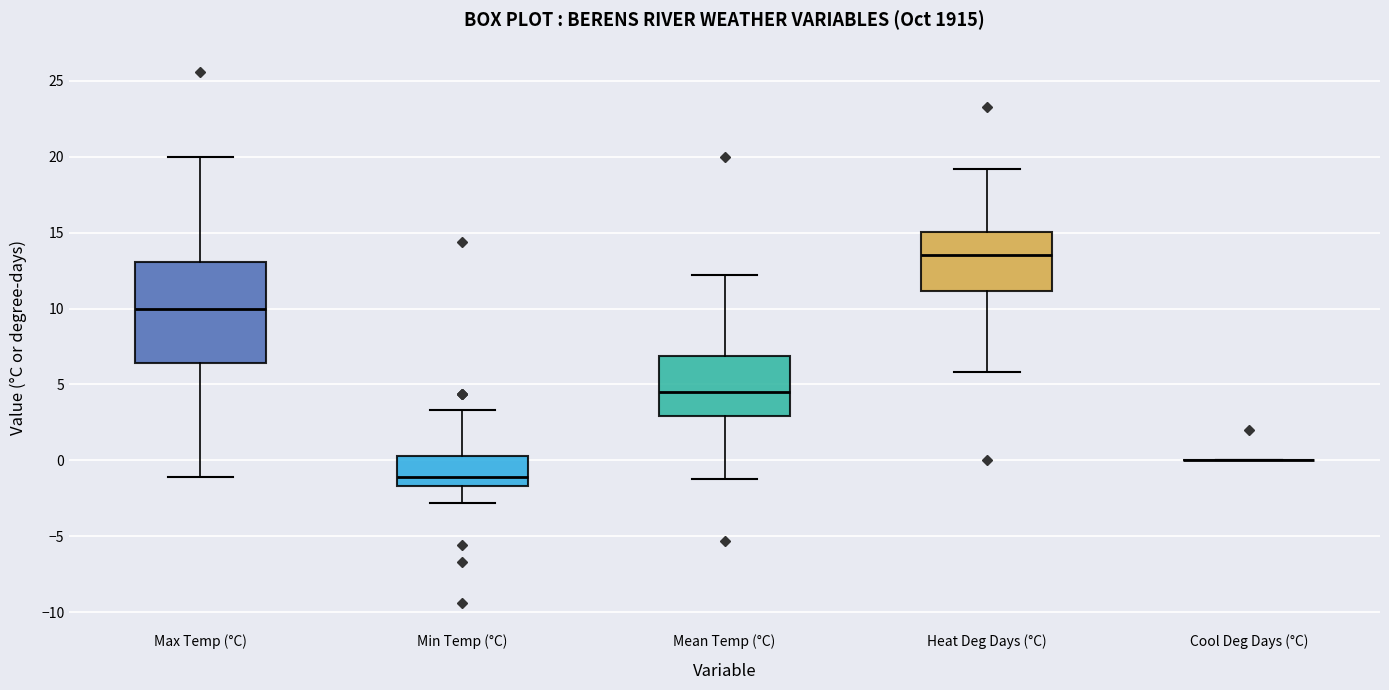

Reading left to right, read every box against the y-axis: the position of its median line, the range the box covers, and the ends of its whiskers. The values are not printed on the chart, so give them approximately, as read against the axis.

Max Temp (°C): median 10.0, box 6.5 to 13.0, whiskers -1.0 to 20.0
Min Temp (°C): median -1.0, box -1.5 to 0.5, whiskers -3.0 to 3.5
Mean Temp (°C): median 4.5, box 3.0 to 7.0, whiskers -1.0 to 12.0
Heat Deg Days (°C): median 13.5, box 11.0 to 15.0, whiskers 6.0 to 19.0
Cool Deg Days (°C): box collapsed to a line at 0.0, whiskers 0.0 to 0.0